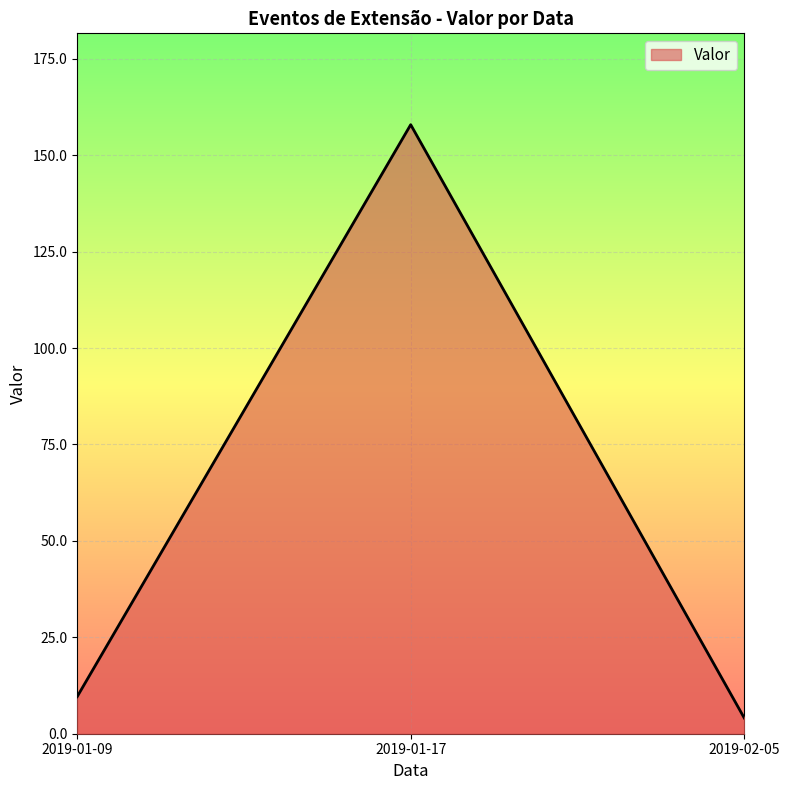

Rank the categories by value from highest to lowest.

2019-01-17, 2019-01-09, 2019-02-05